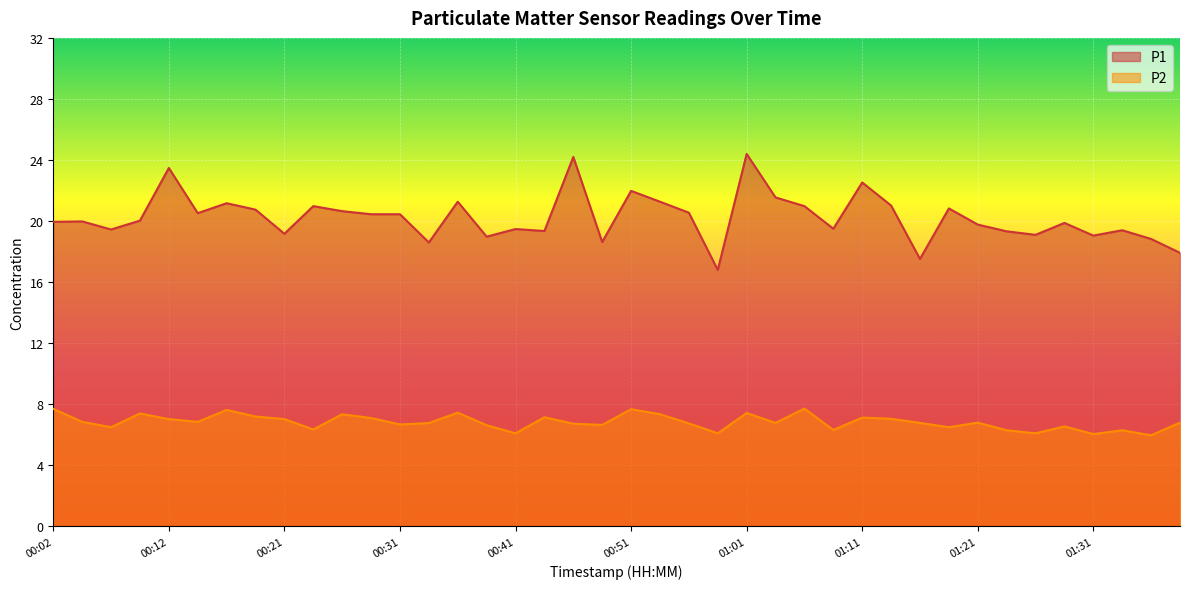

What is the label of the 30th point from the left?

01:13